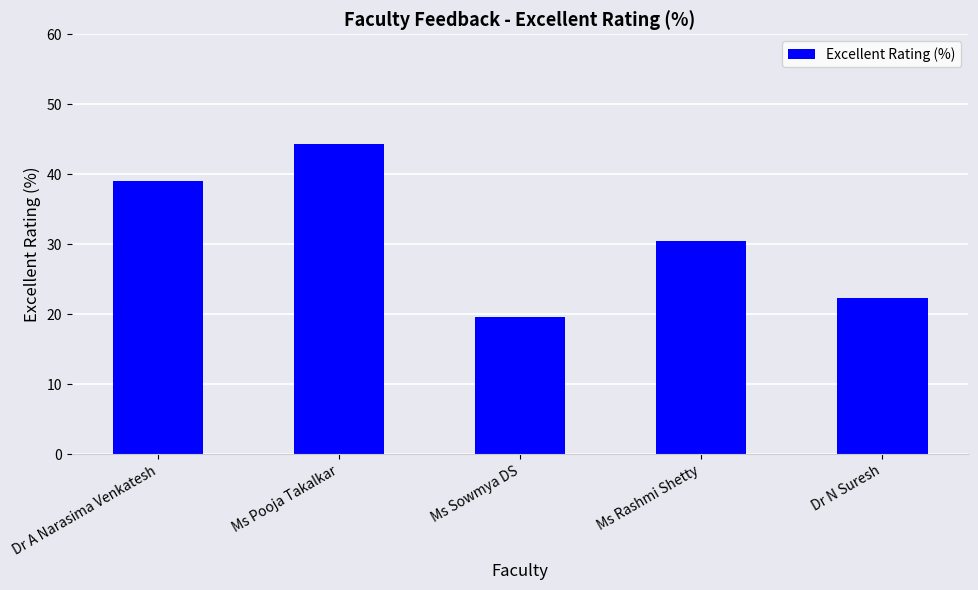

The chart shows a value of 39.5 at Dr N Suresh. True or false?

False